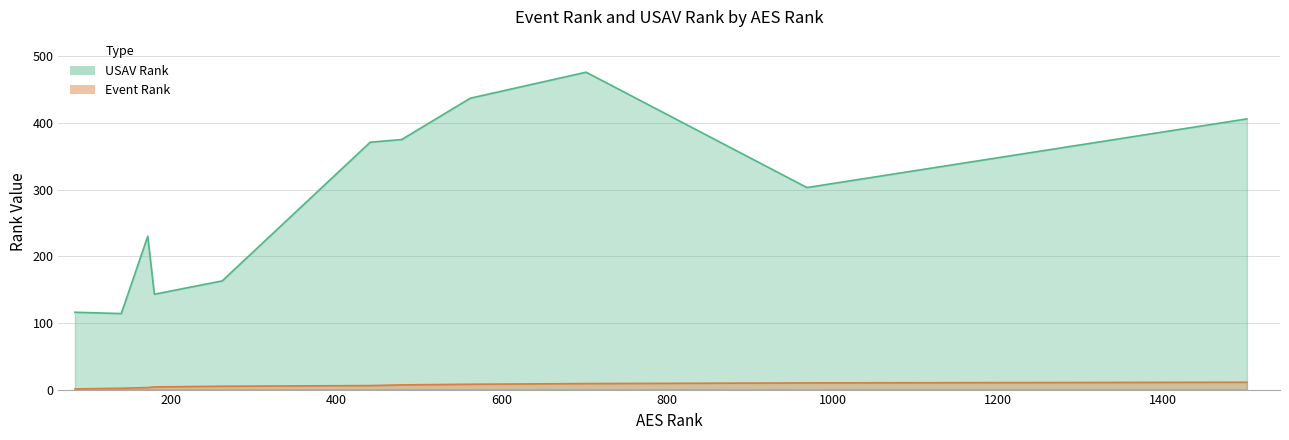

List the series in order of their peak value, highest first.

USAV Rank, Event Rank